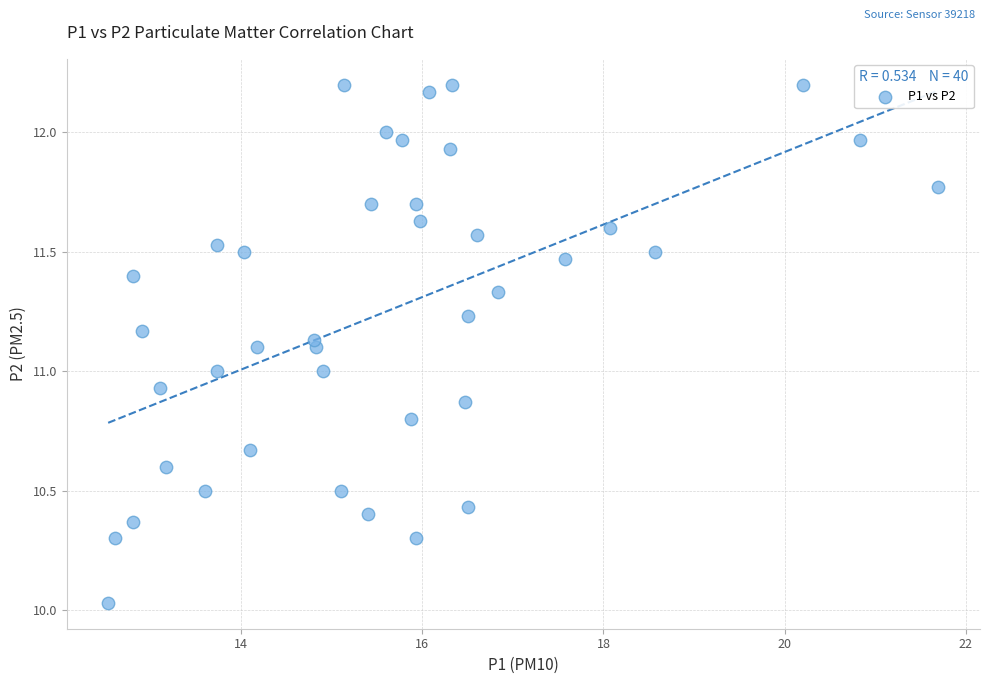

What is the range of X values (max minus min)?

9.2